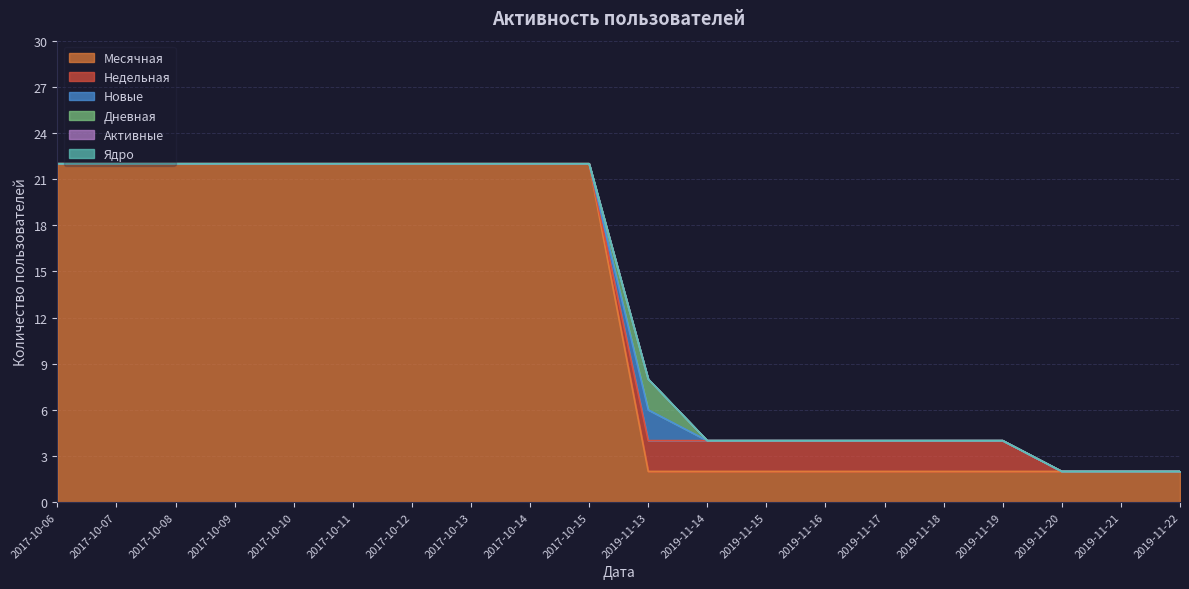

True or false: Недельная and Дневная intersect in this chart.

False